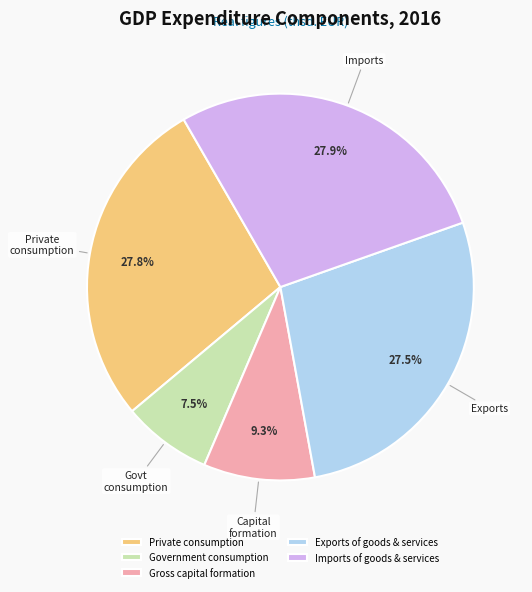

Is Gross capital formation the majority of the pie?

No